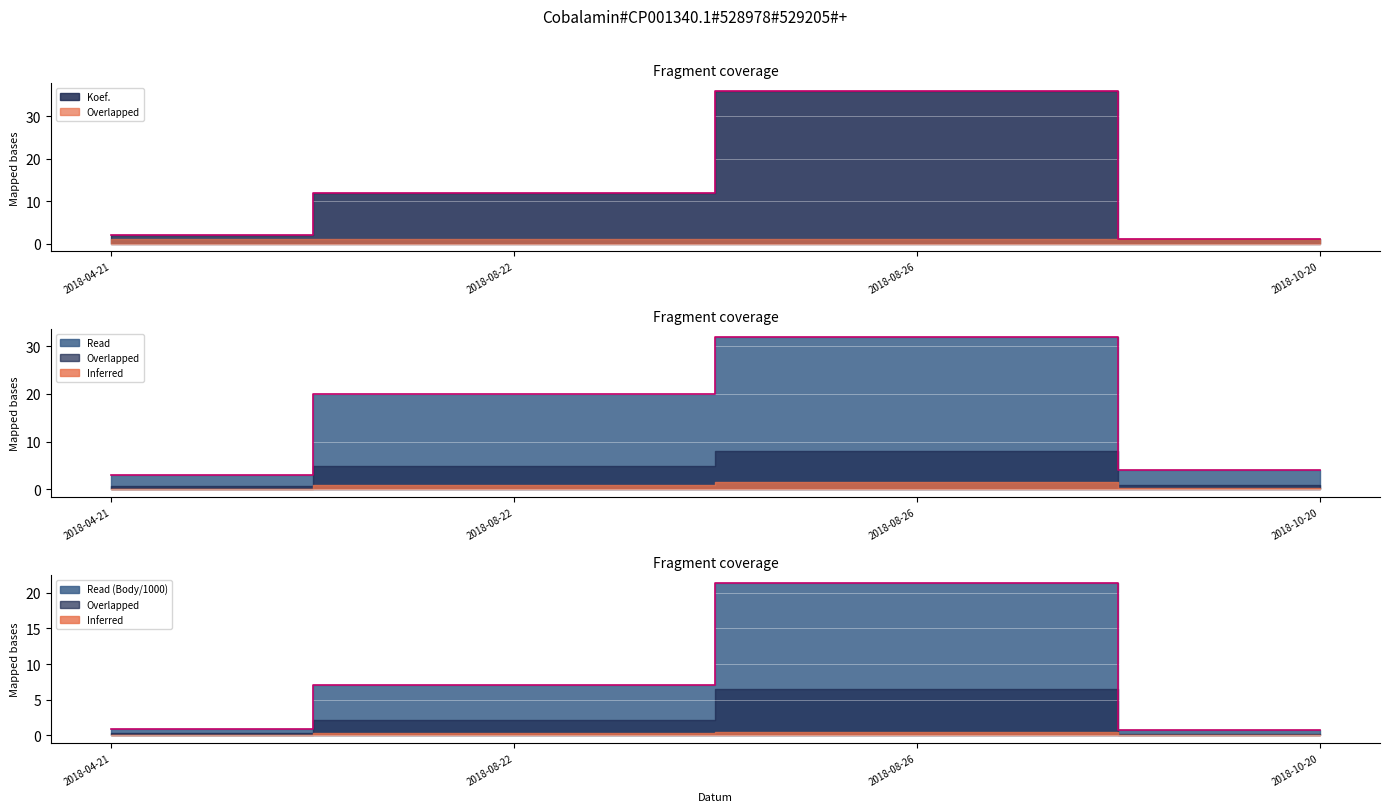

How many times do Koef. and Pořadí cross each other?

2